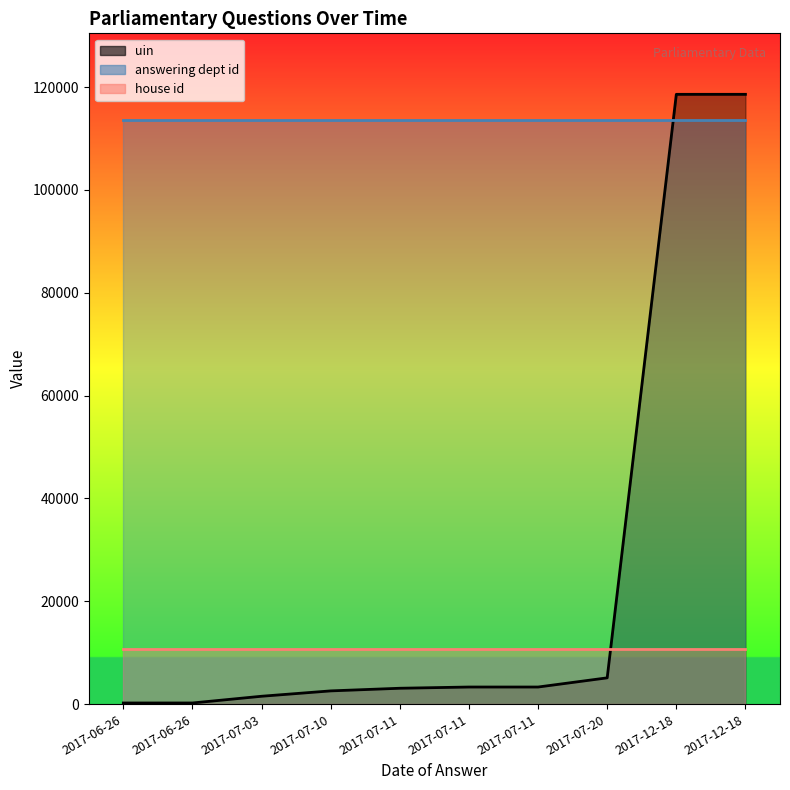

True or false: answering dept id has more than 2 interior local peaks.

False